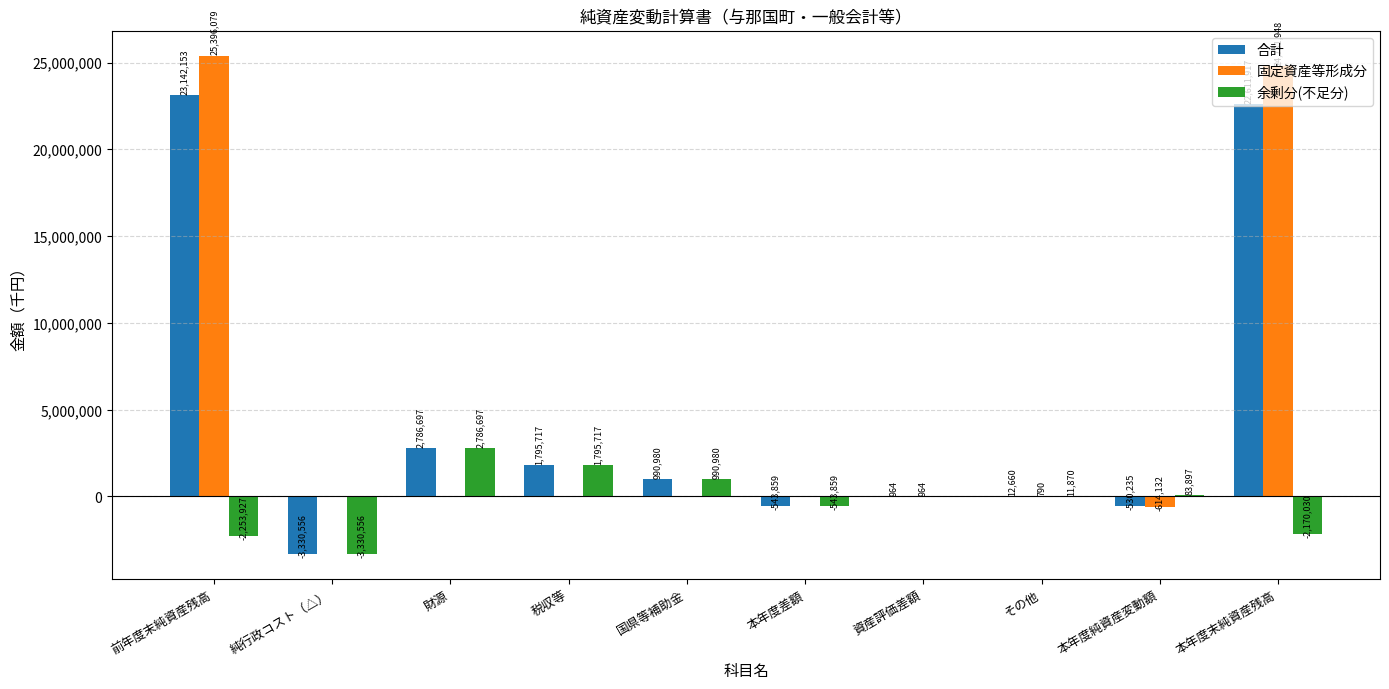

Between 純行政コスト（△） and 資産評価差額, which series saw the biggest shift?

合計